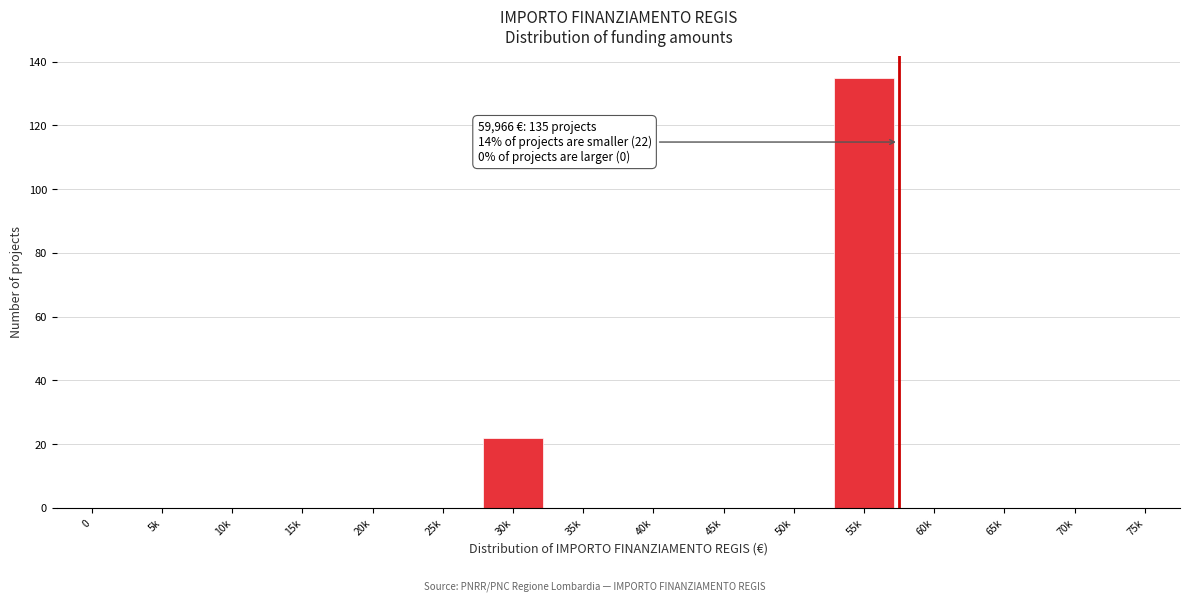

Reading left to right, extract all data points from this chart.

0=0	5k=0	10k=0	15k=0	20k=0	25k=0	30k=22	35k=0	40k=0	45k=0	50k=0	55k=135	60k=0	65k=0	70k=0	75k=0